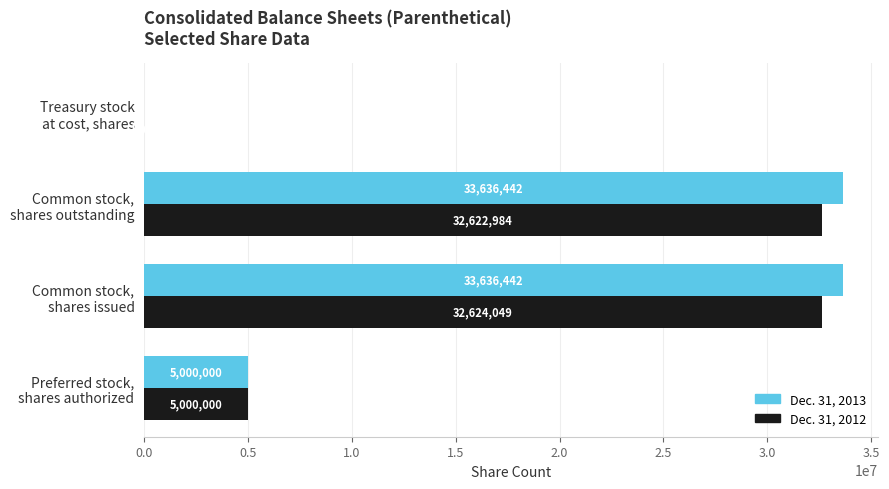

What are all the series names shown in the legend?

Dec. 31, 2013, Dec. 31, 2012